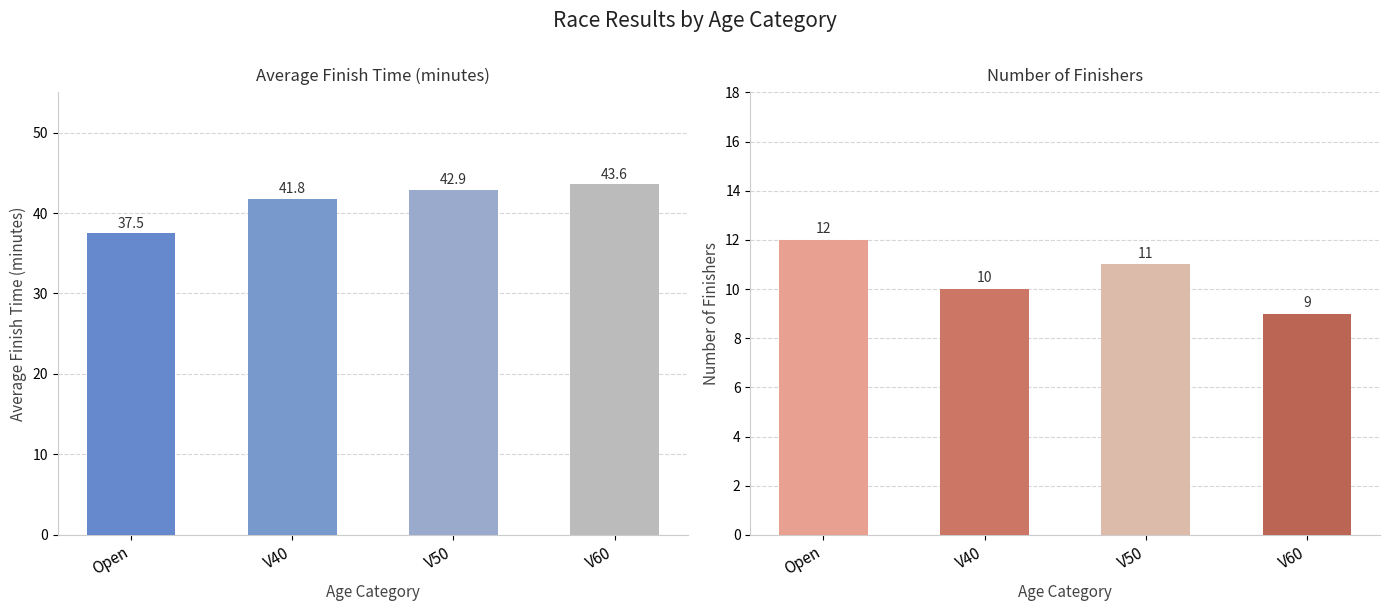

At which category does the chart reach its peak across all series?

V60